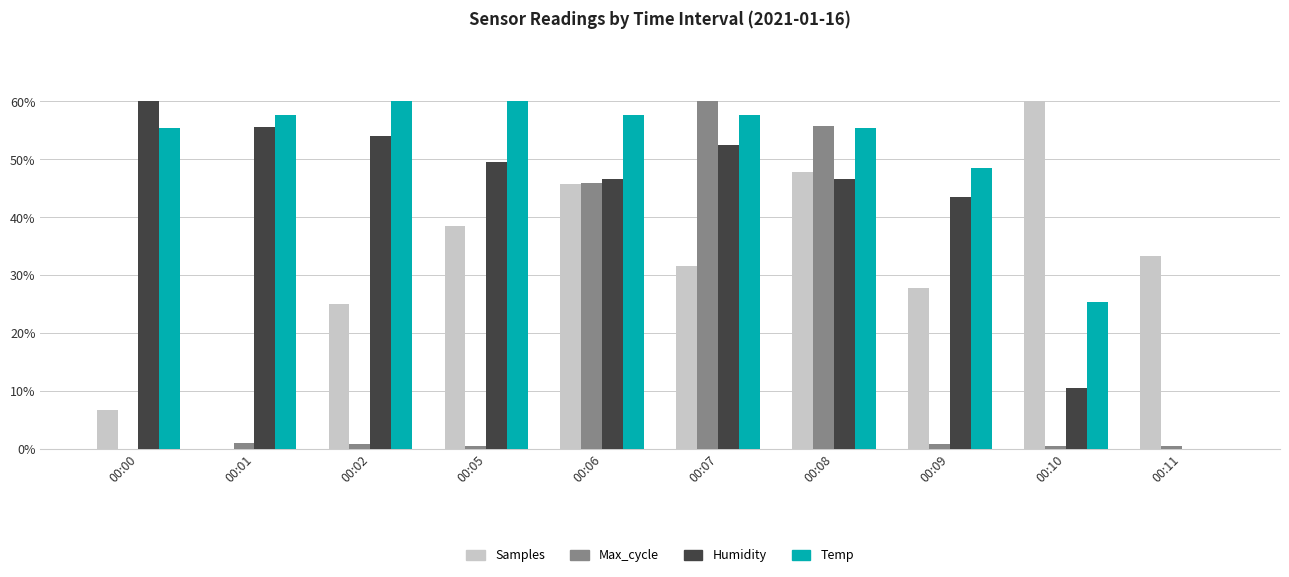

The Max_cycle series shows 0.9 at 00:02. True or false?

True